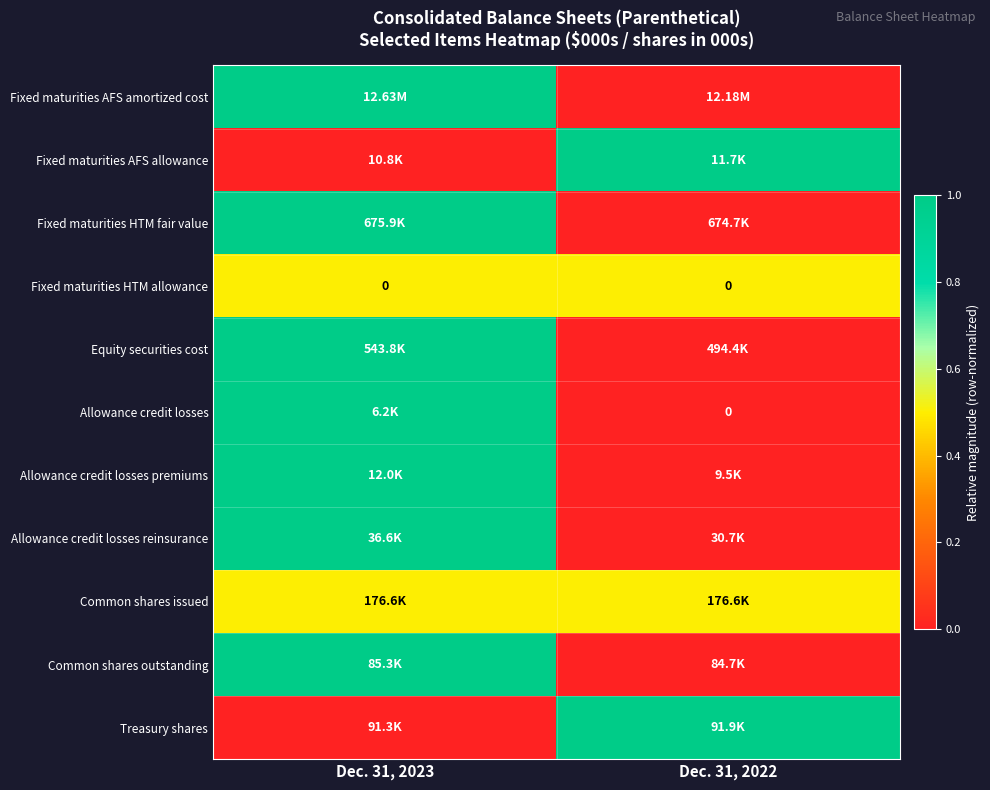

Between Dec. 31, 2022 and Dec. 31, 2023, which is larger?

Dec. 31, 2023